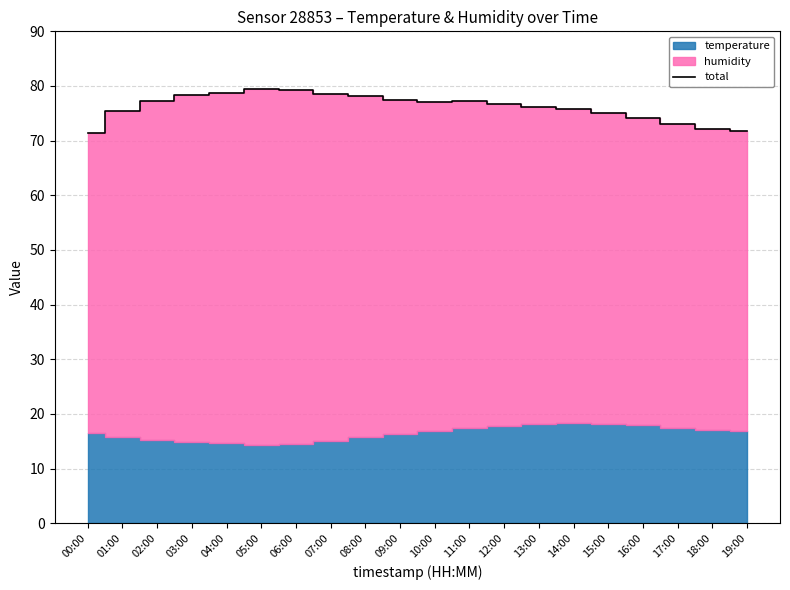

Reading left to right, what are all the values shown in this chart?

00:00=71.4	01:00=75.4	02:00=77.3	03:00=78.4	04:00=78.8	05:00=79.4	06:00=79.3	07:00=78.6	08:00=78.1	09:00=77.4	10:00=77.1	11:00=77.2	12:00=76.7	13:00=76.2	14:00=75.7	15:00=75.0	16:00=74.1	17:00=73.1	18:00=72.2	19:00=71.7